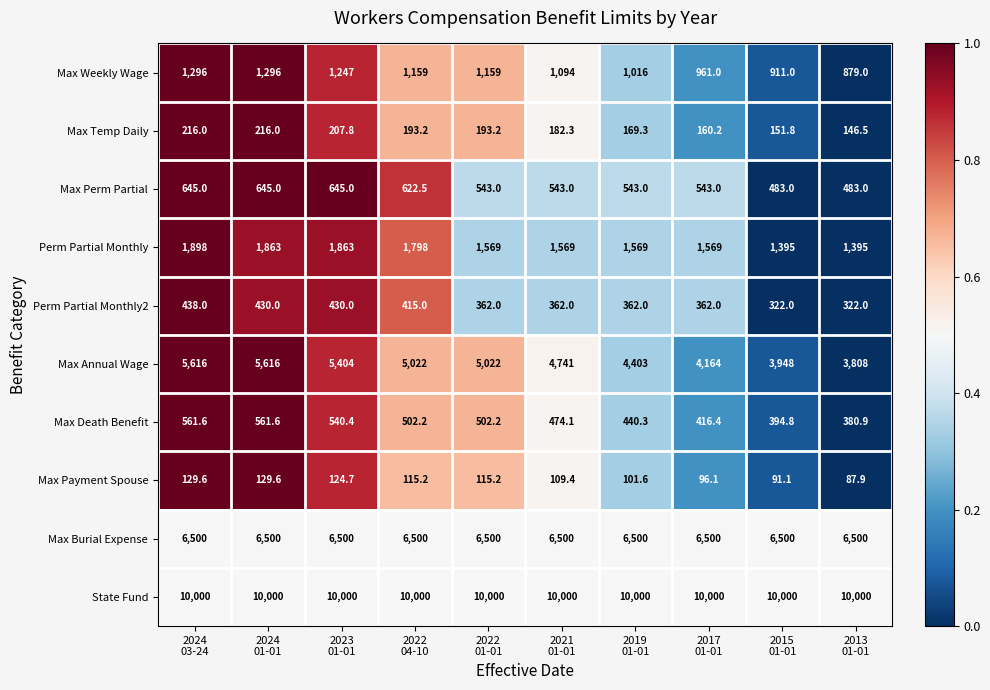

How many data points does each series have?

10